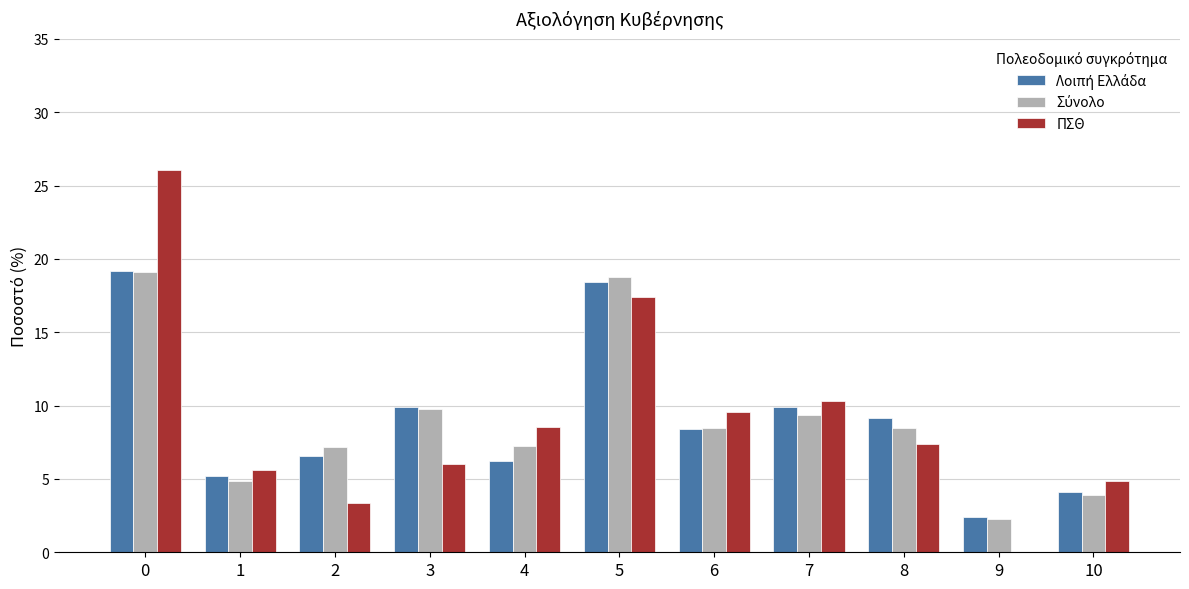

Is it true that ΠΣΘ equals 8.6 at 4?

True